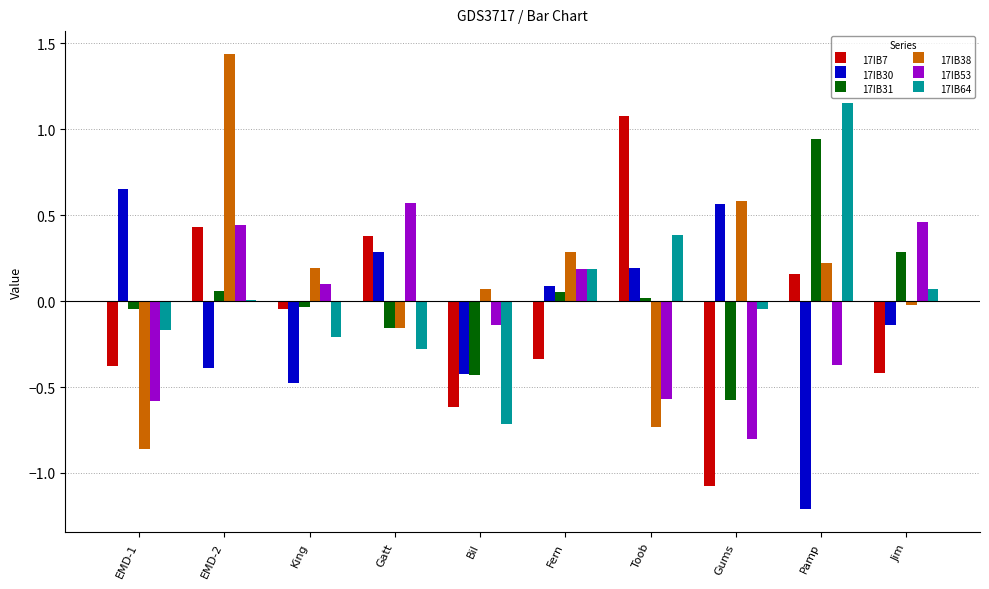

At which category is the sum across all series the highest?

EMD-2